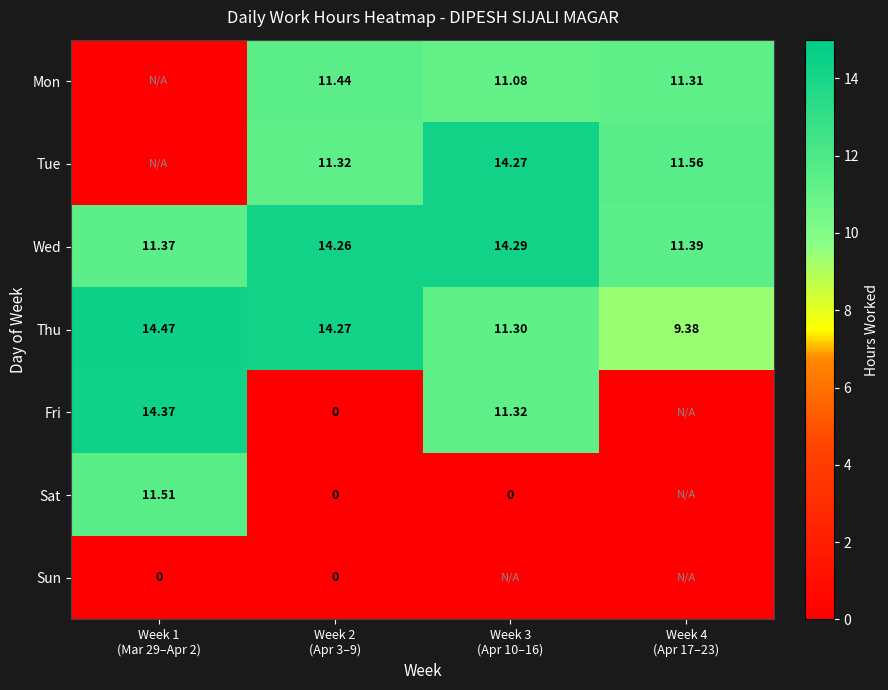

What value does the Sat series have at Week 1 (Mar 29–Apr 2)?

11.5